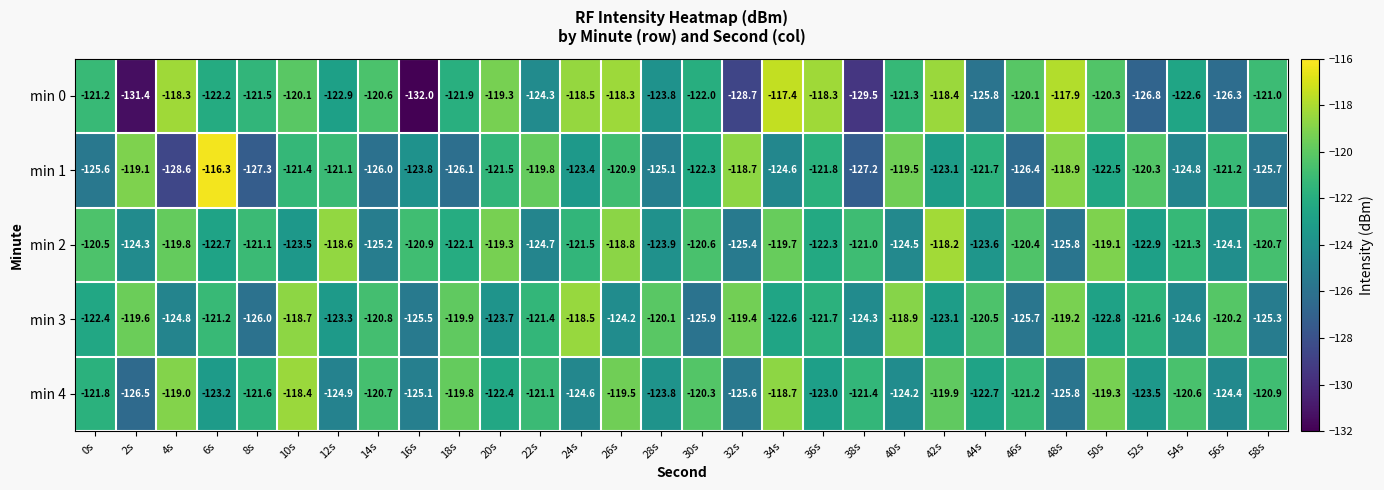

Which label corresponds to the smallest value in the chart?

16s